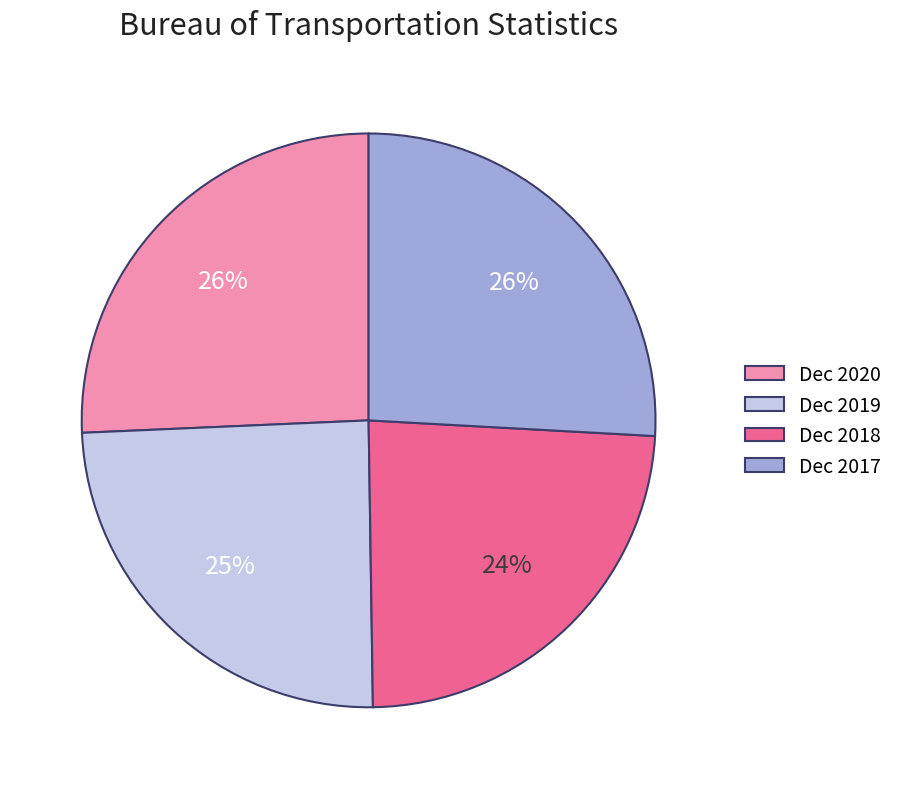

Count the number of slices in the pie.

4